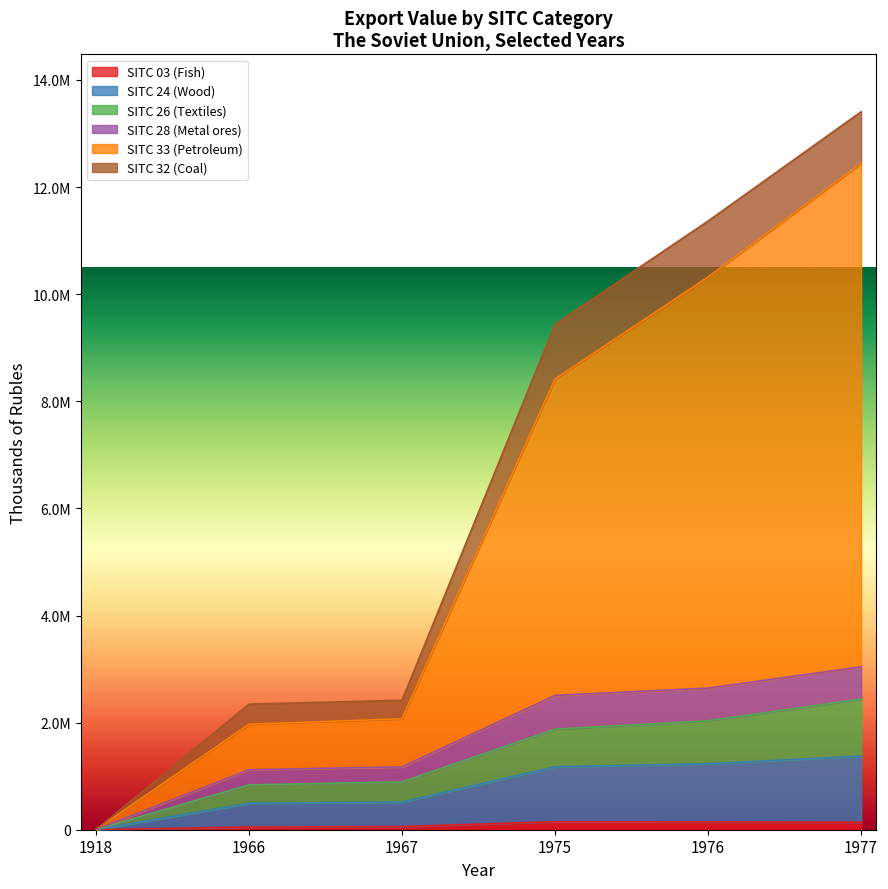

What is the approximate value of SITC 33 (Petroleum) at 1918?

1819.8